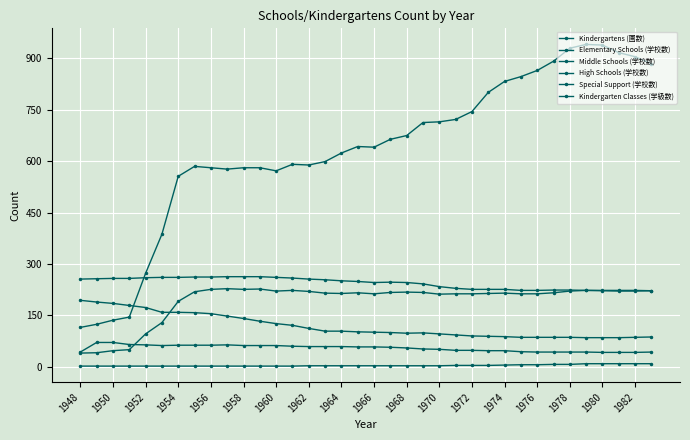

How many lines are shown in the chart?

6